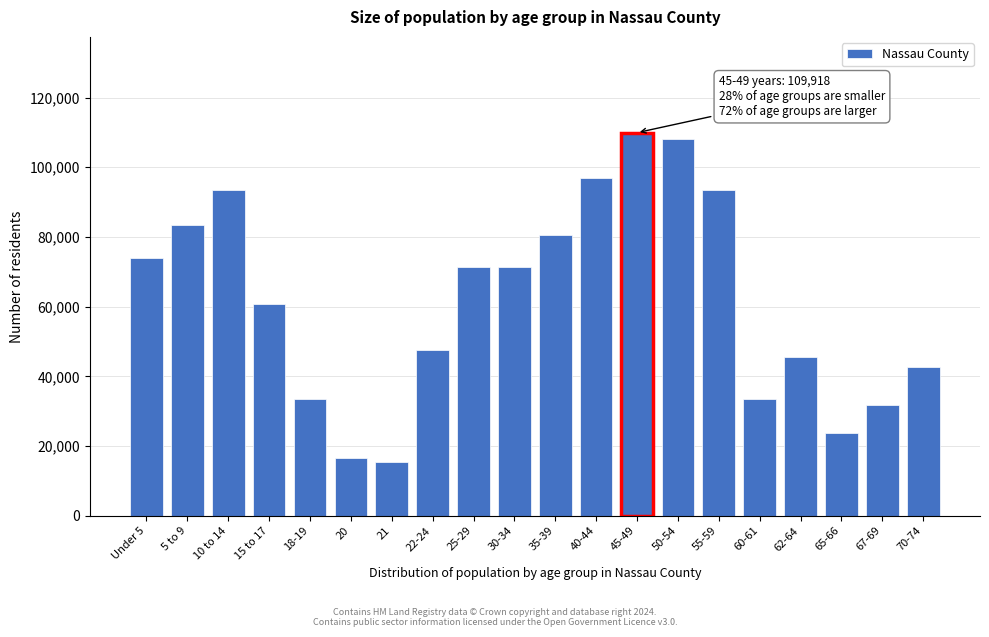

What is the difference between the maximum and second lowest values?

93485